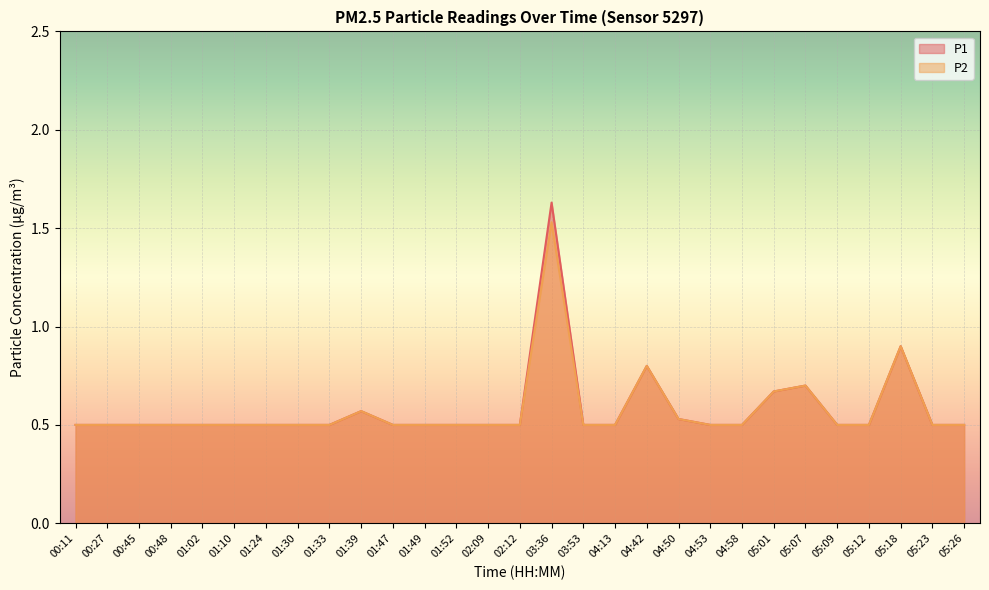

How many data points does each series have?

29